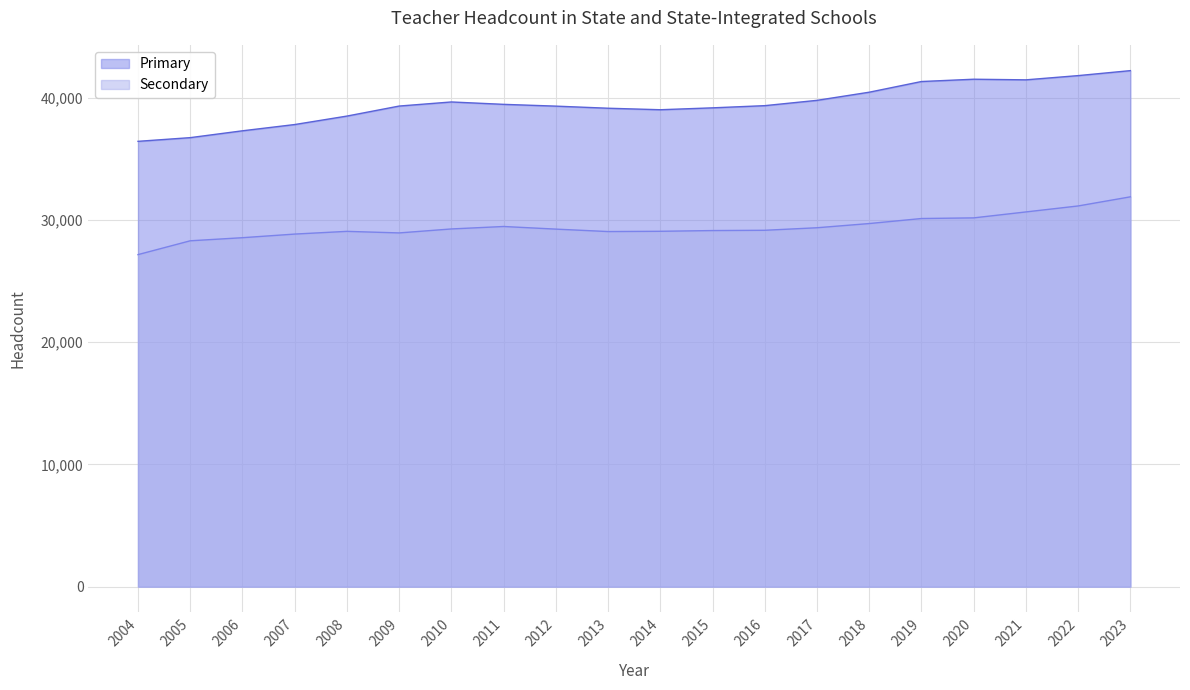

What is the value of the Secondary point at the 19th from the left?

31143